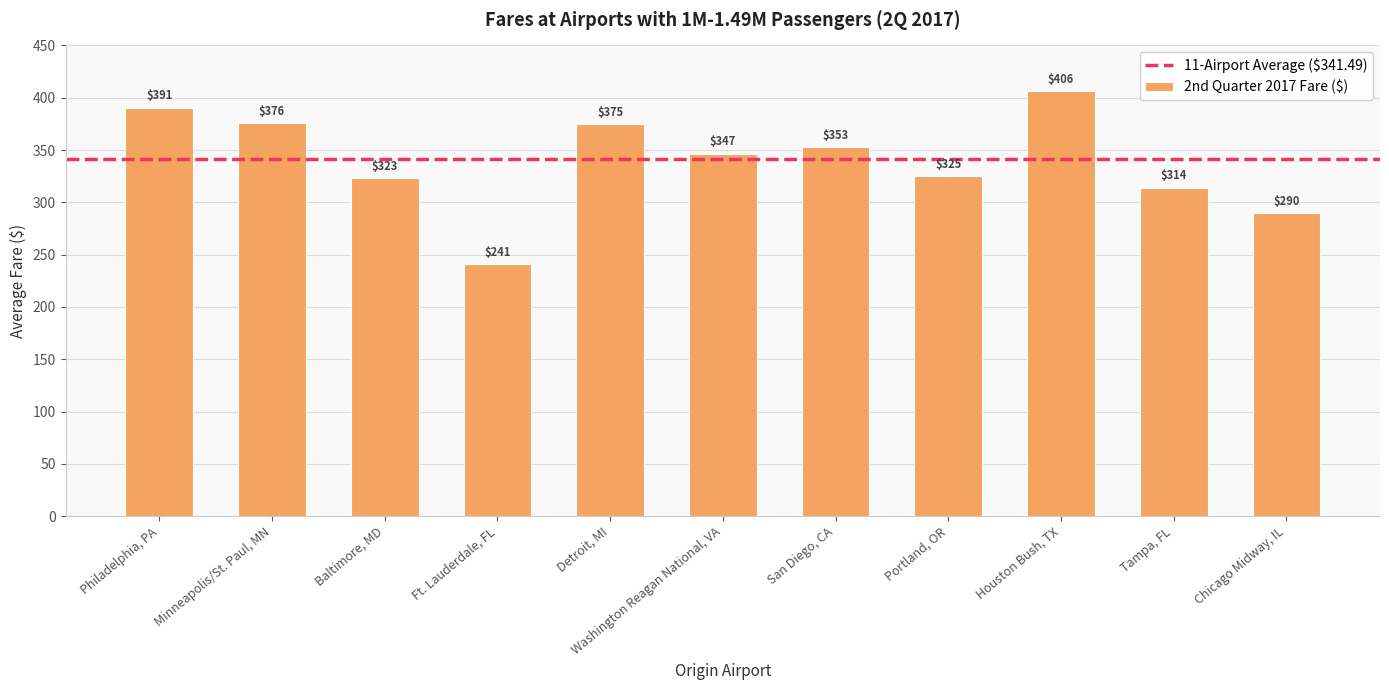

Is it true that the value at Chicago Midway, IL is 289.8?

True